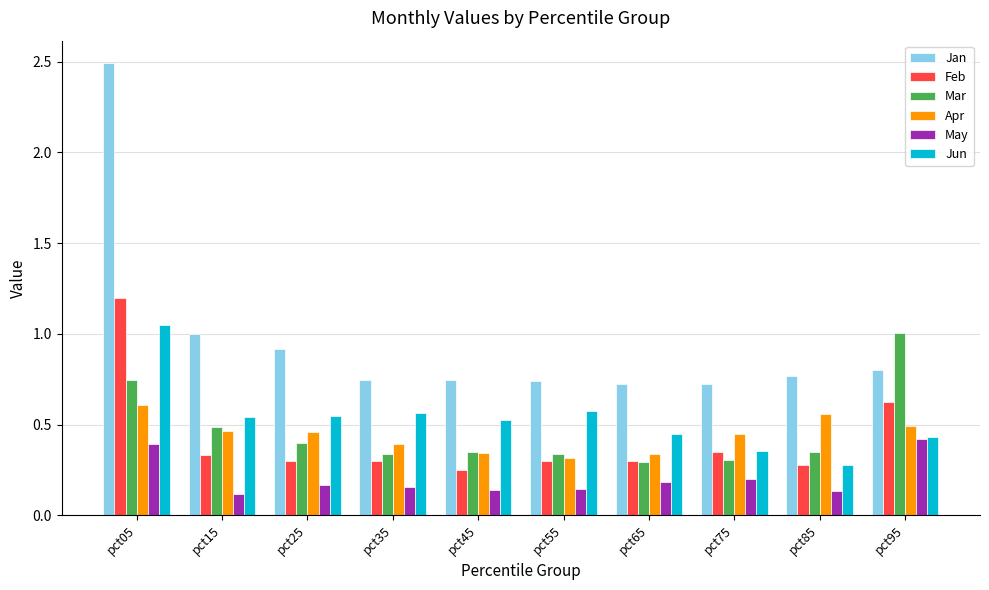

The value of Mar at pct75 is 0.4. True or false?

False